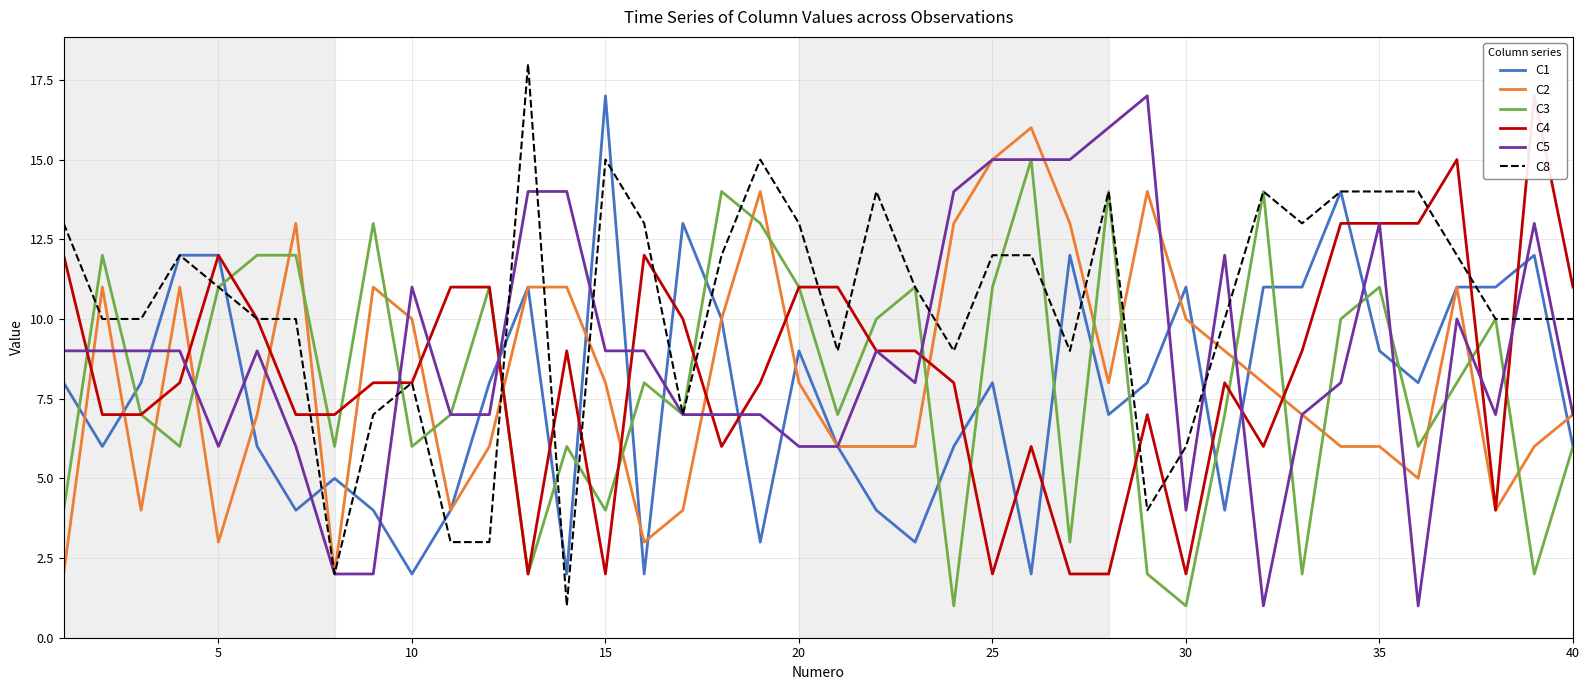

Is it true that C2 equals 6 at 35?

True